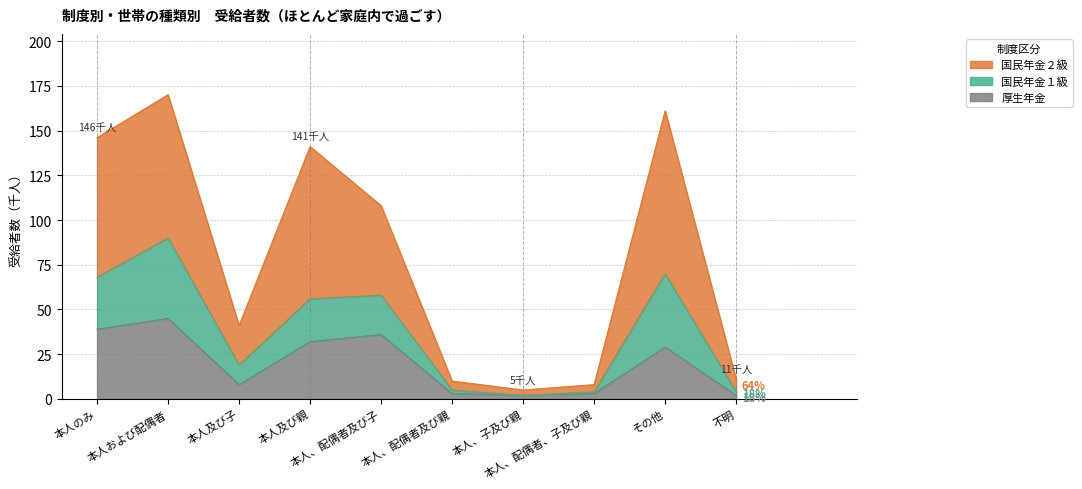

At which category is the sum across all series the highest?

本人および配偶者